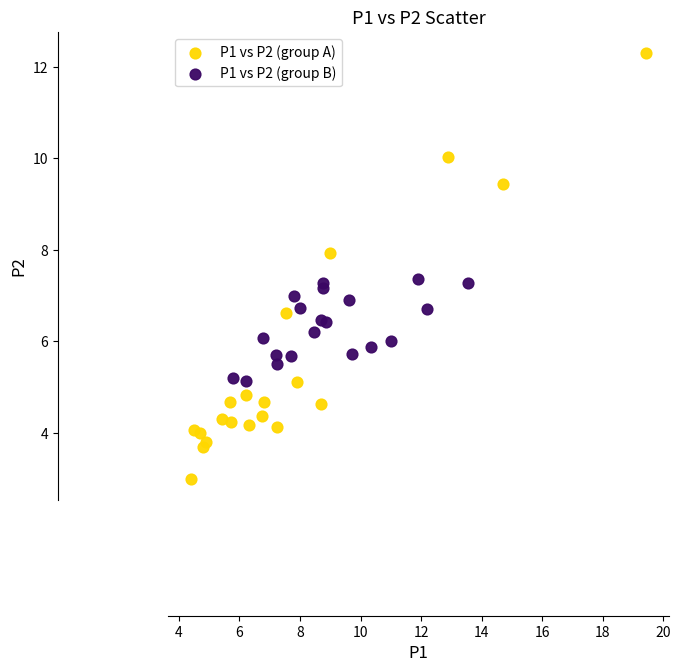

Which series reaches the maximum Y coordinate?

P1 vs P2 (group A)